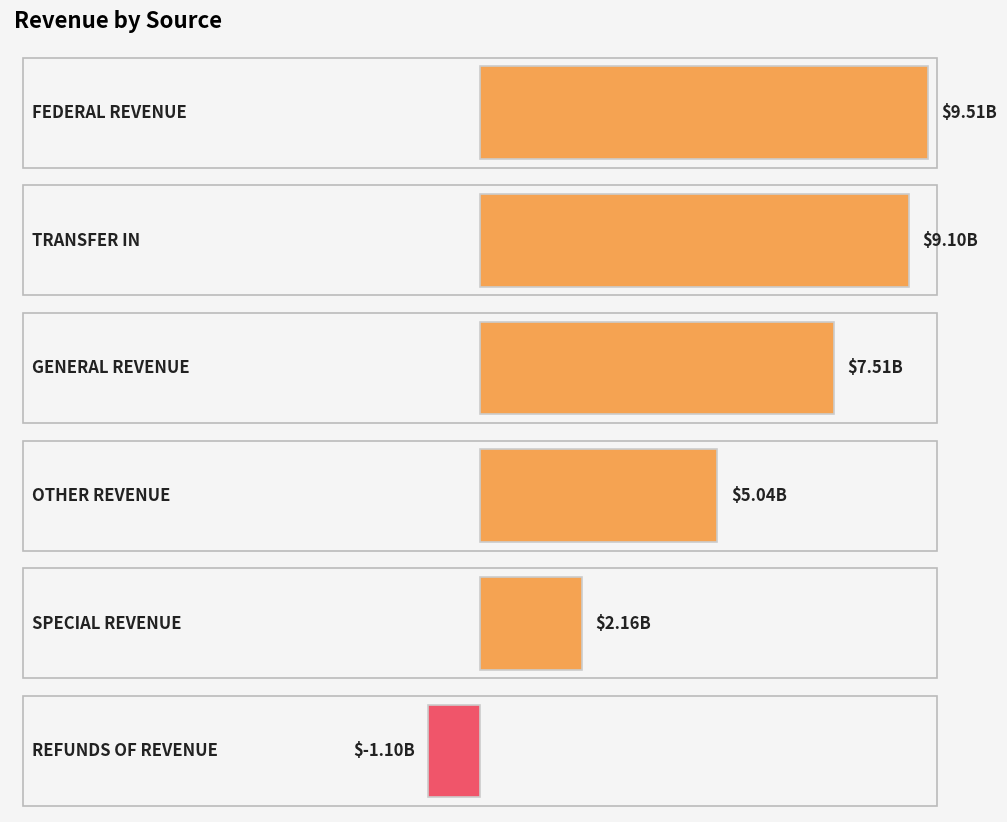

How many data points are less than 7506502411?

3